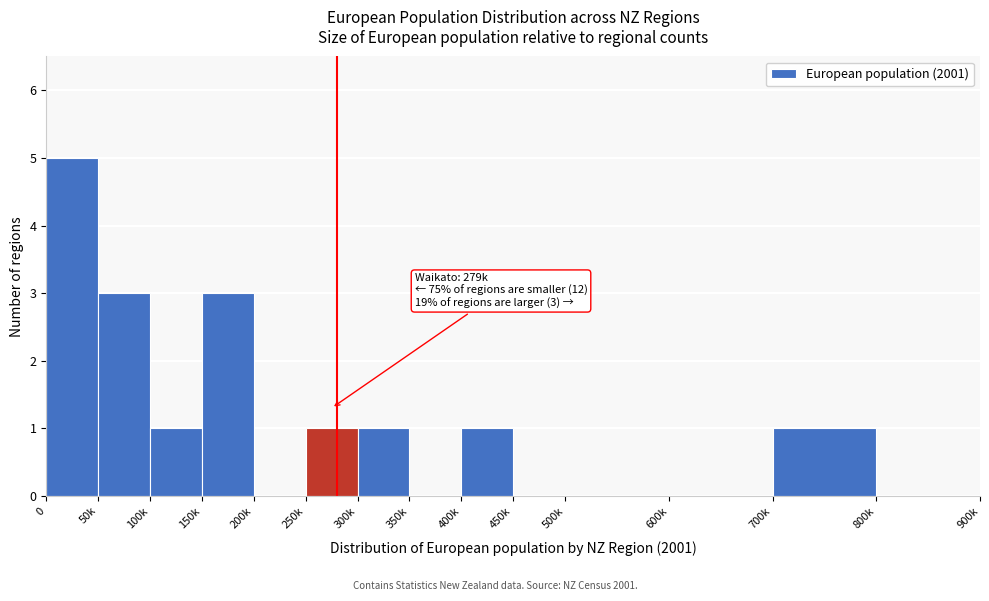

Reading left to right, list all the values displayed in this chart.

0=5	50k=3	100k=1	150k=3	200k=0	250k=1	300k=1	350k=0	400k=1	450k=0	500k=0	600k=0	700k=1	800k=0